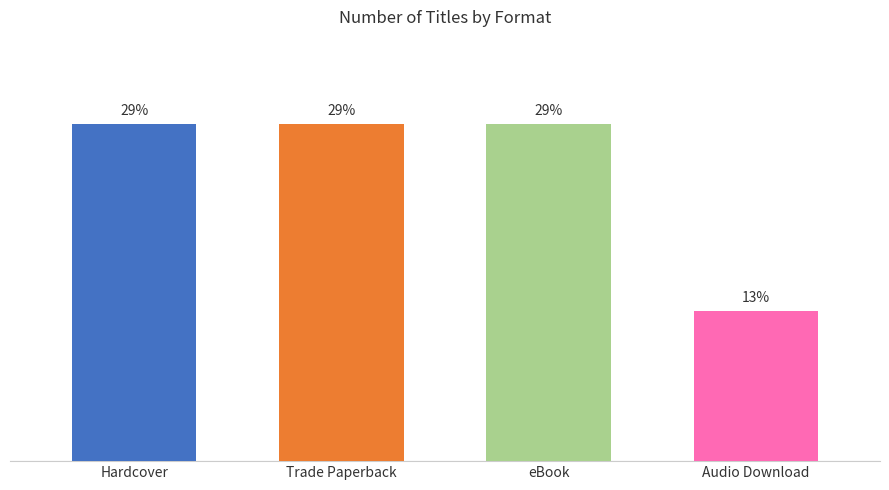

At which label does the data first exceed 29?

Hardcover